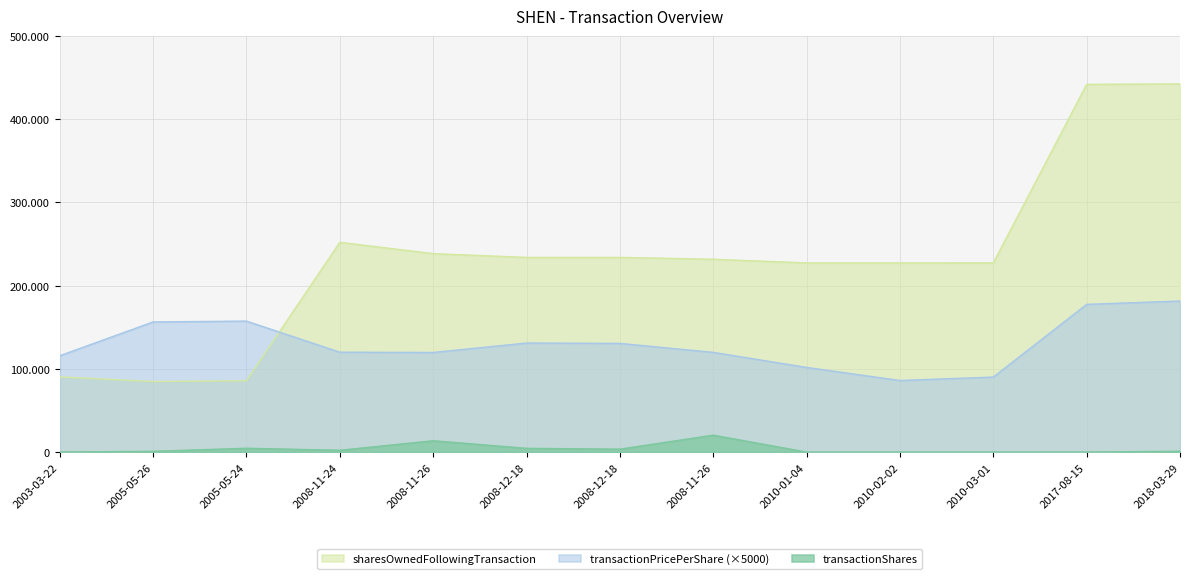

What is the spread (max minus min) of values at 2008-11-26?

224845.0